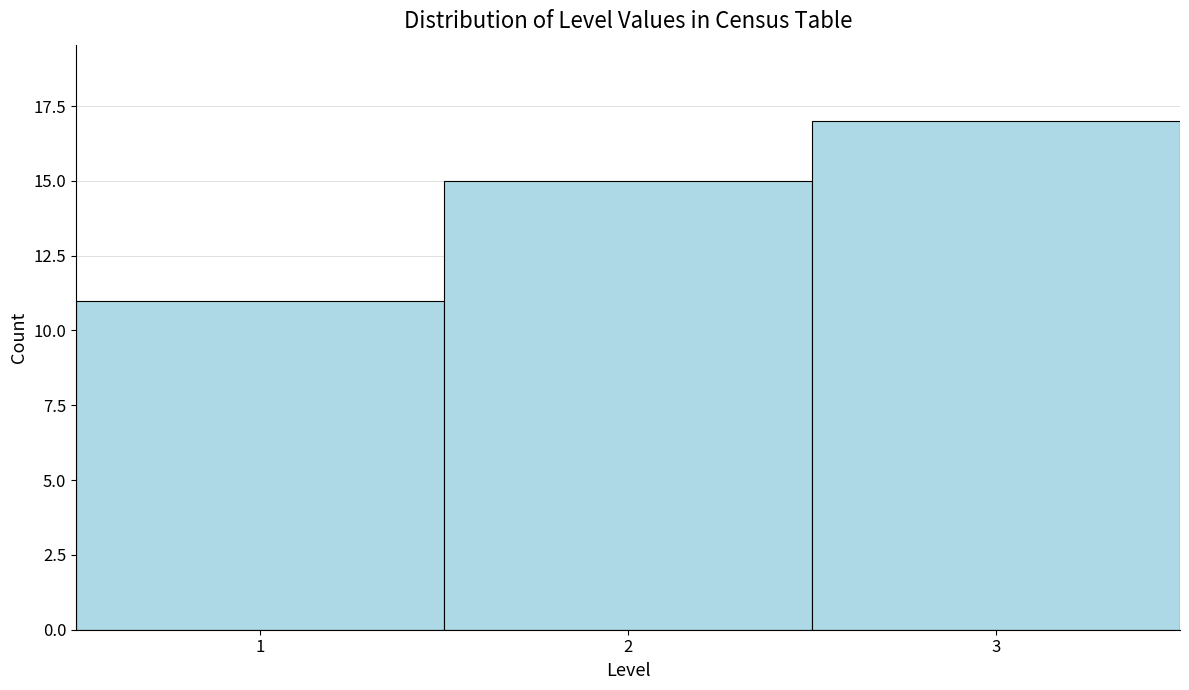

What is the height of the bar covering 0.5 to 1.5 on the x-axis? The values are not printed on the chart, so give them approximately, as read against the axis.

11